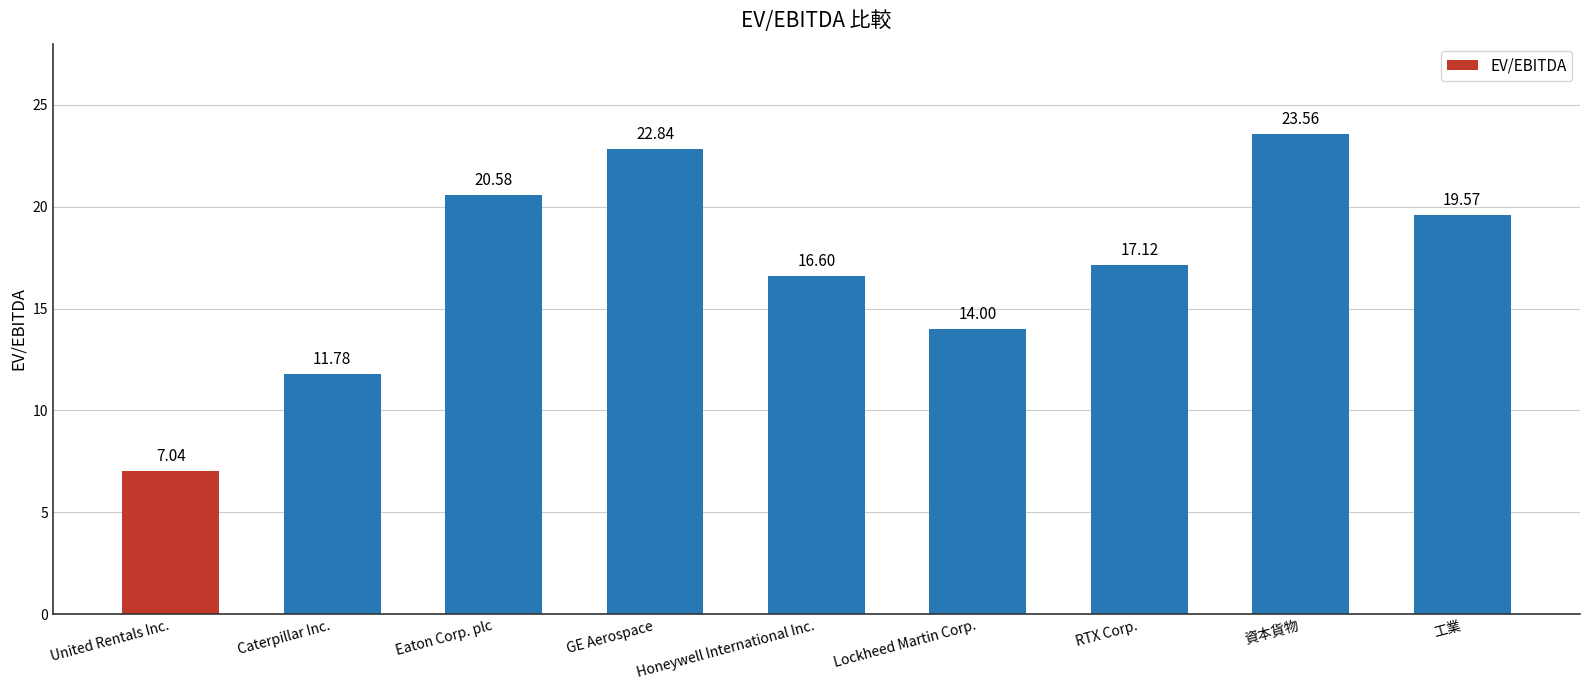

List the labels in order of value, smallest first.

United Rentals Inc., Caterpillar Inc., Lockheed Martin Corp., Honeywell International Inc., RTX Corp., 工業, Eaton Corp. plc, GE Aerospace, 資本貨物